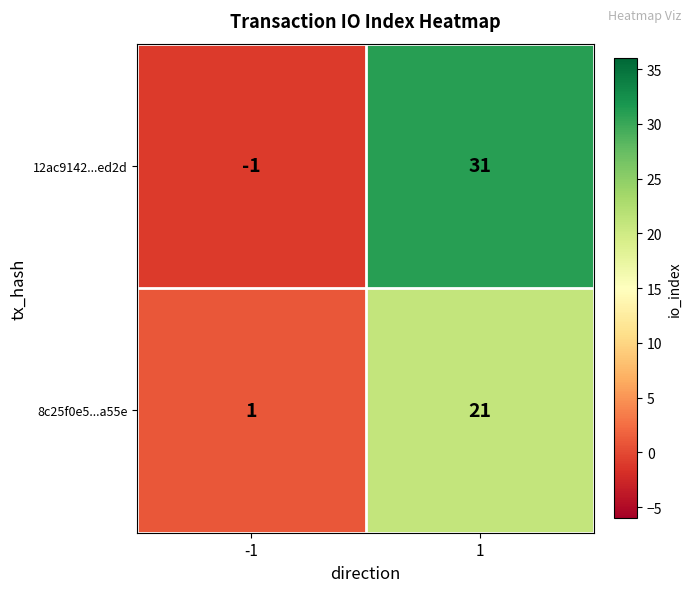

Which series has the largest range (max minus min)?

12ac9142...ed2d